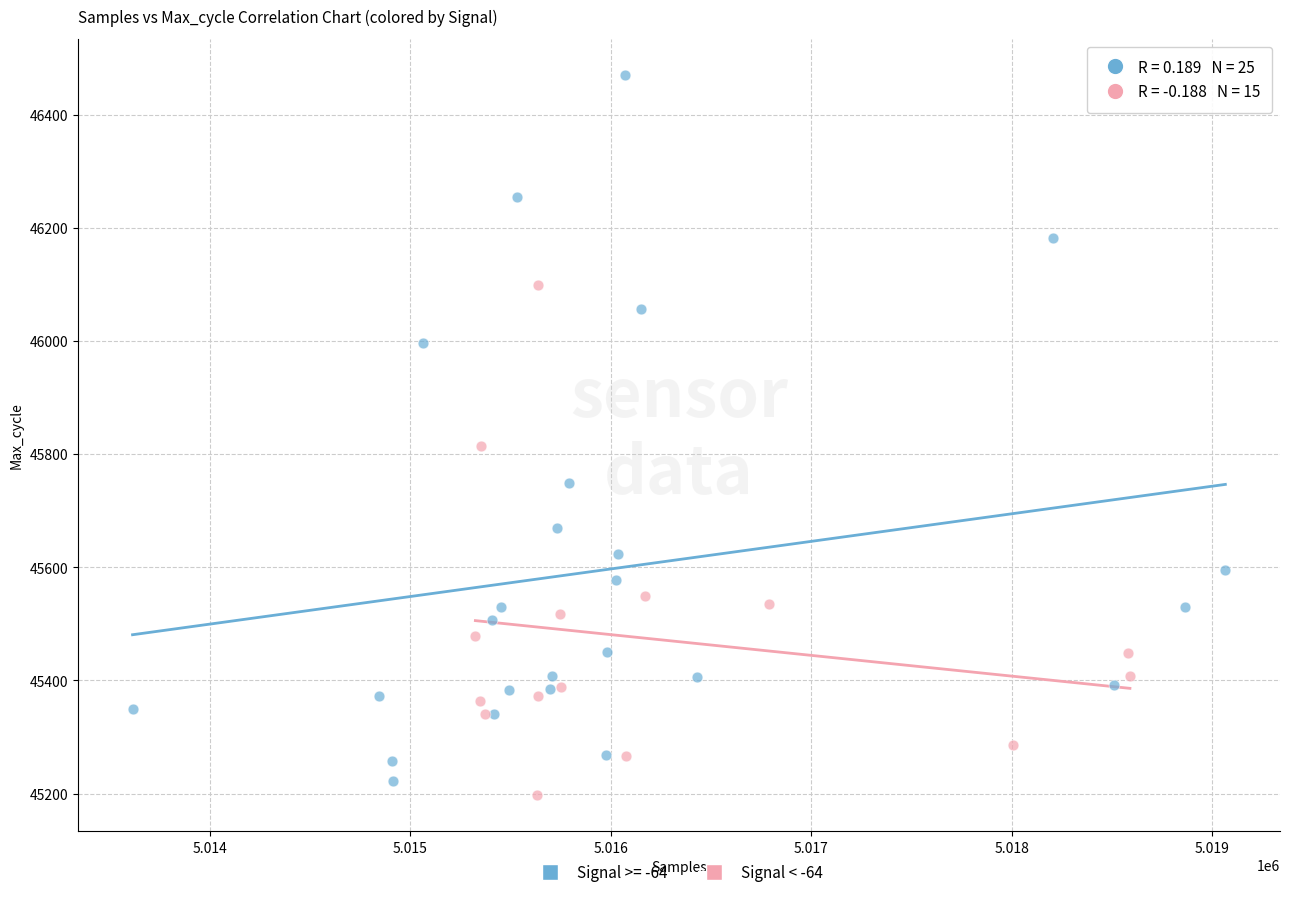

Which series reaches the maximum Y coordinate?

Signal >= -64